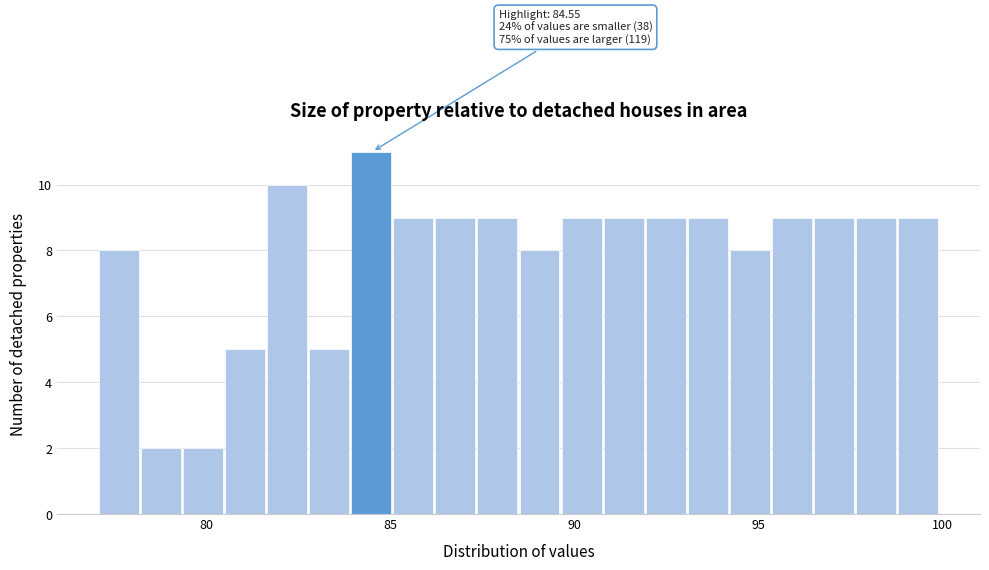

Read against the x-axis, roughly where is the centre of the tallest bar?

84.5